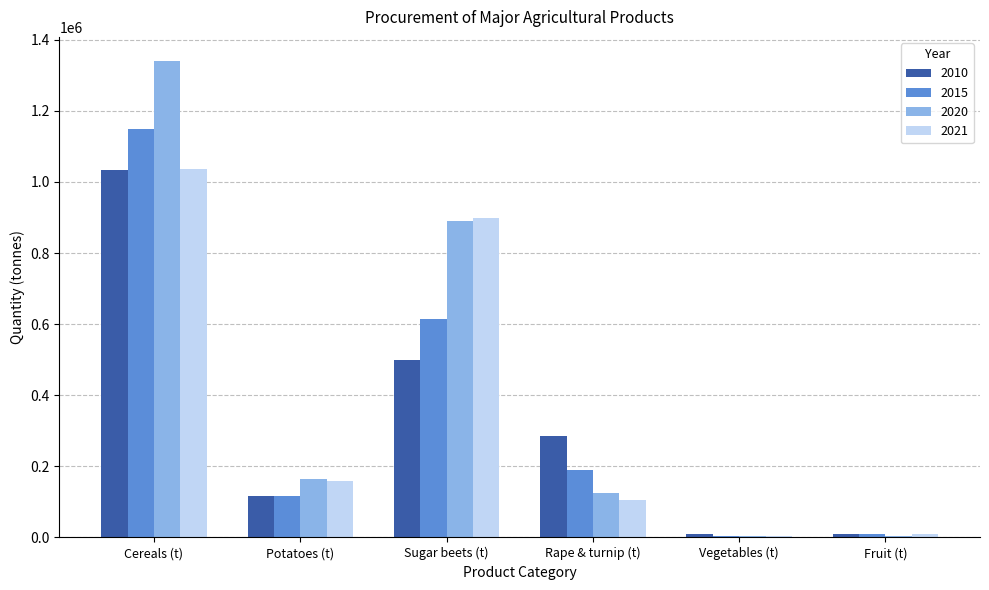

Count the number of data series in this chart.

4